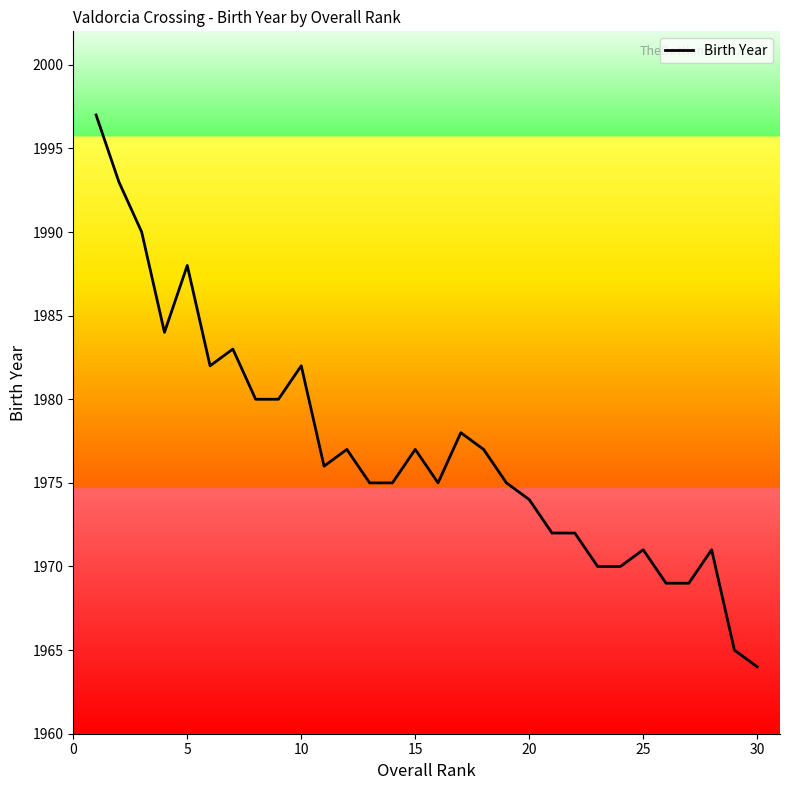

What is the maximum value shown in the chart?

1997